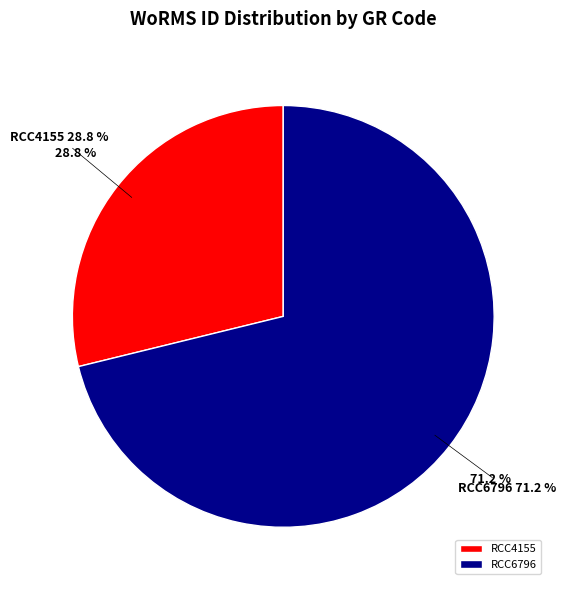

Rank the categories by value from highest to lowest.

RCC6796, RCC4155